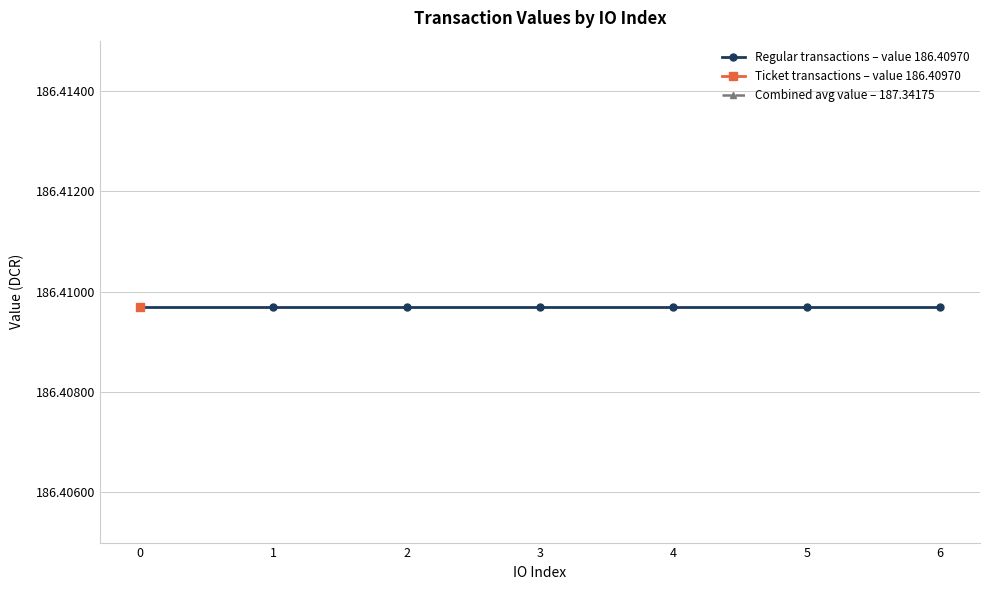

True or false: Combined avg value – 187.34175 and Regular transactions – value 186.40970 cross at least once.

False